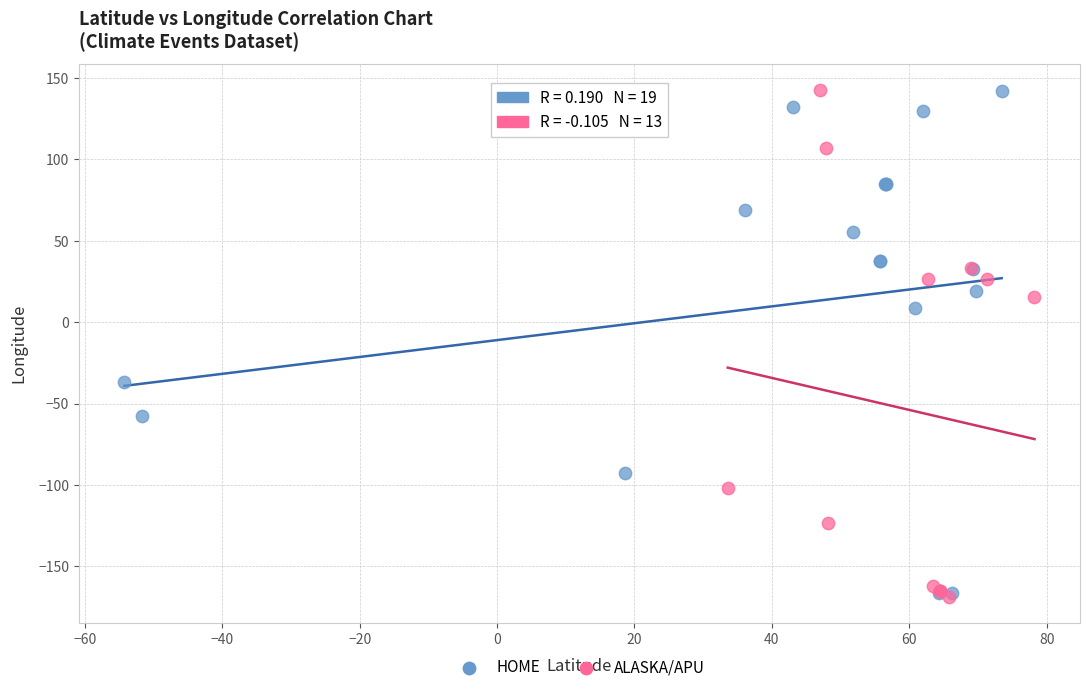

What are all the series names shown in the legend?

HOME, ALASKA/APU